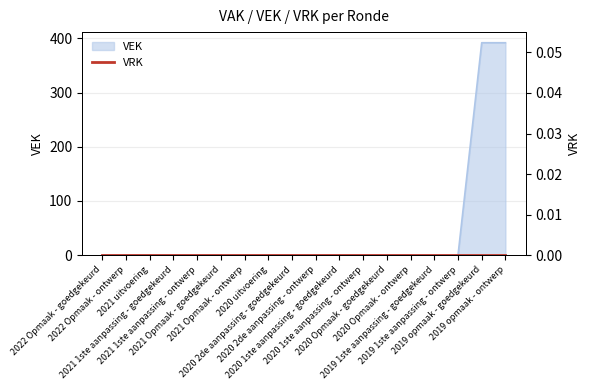

What is the maximum value shown in the chart?

392